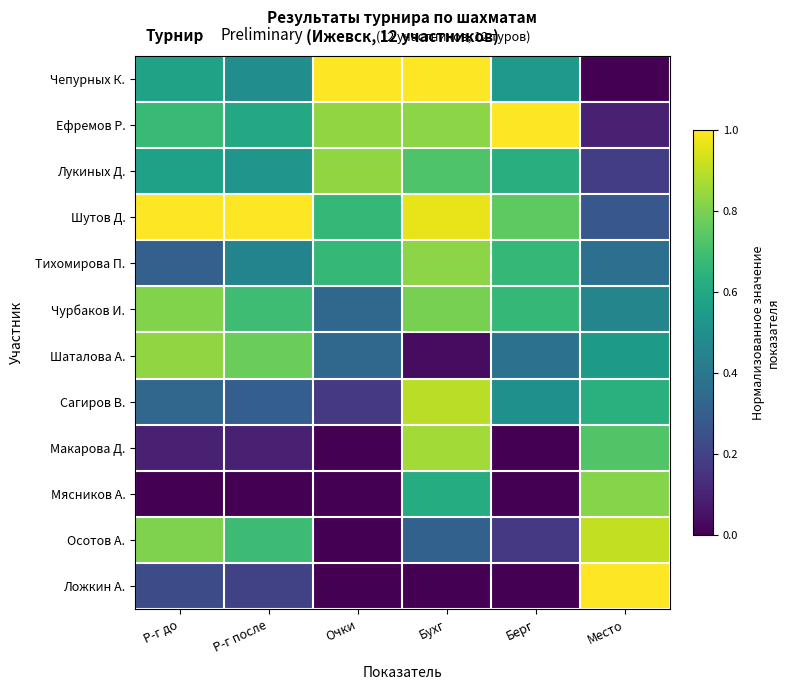

Rank the series by their maximum value, from lowest to highest.

Чурбаков И., Мясников А., Тихомирова П., Лукиных Д., Шаталова А., Макарова Д., Сагиров В., Осотов А., Чепурных К., Ефремов Р., Шутов Д., Ложкин А.